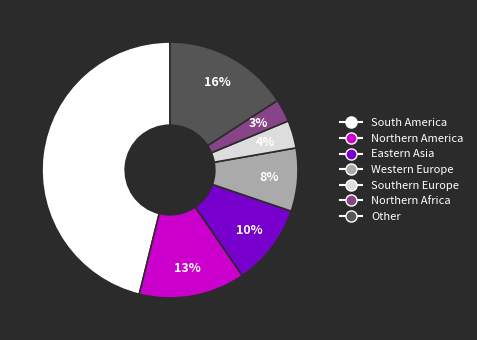

Between Northern America and Eastern Asia, which is larger?

Northern America